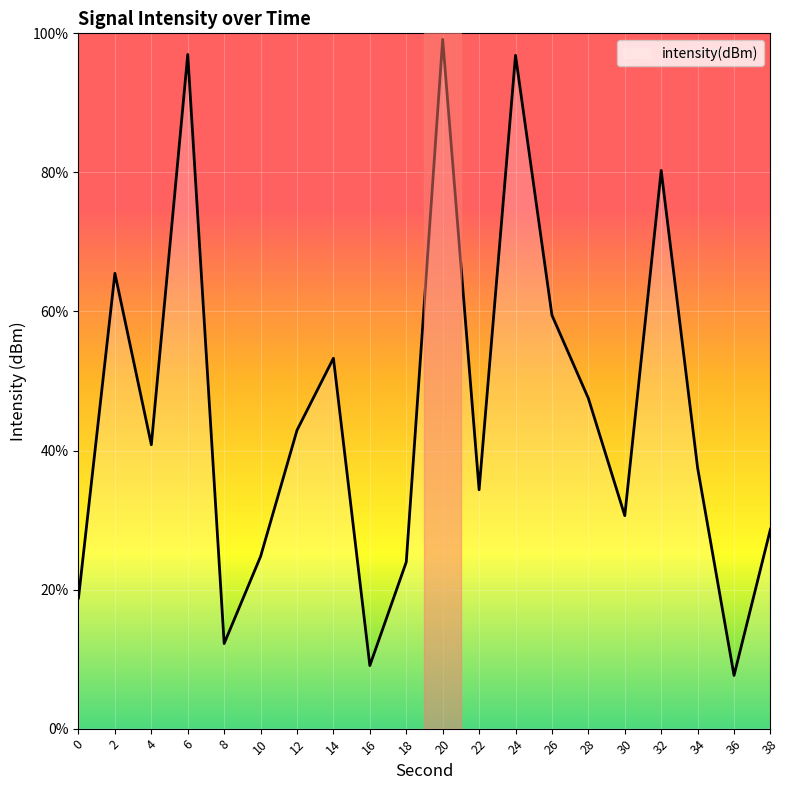

Does the chart display data point markers on the line(s)?

No